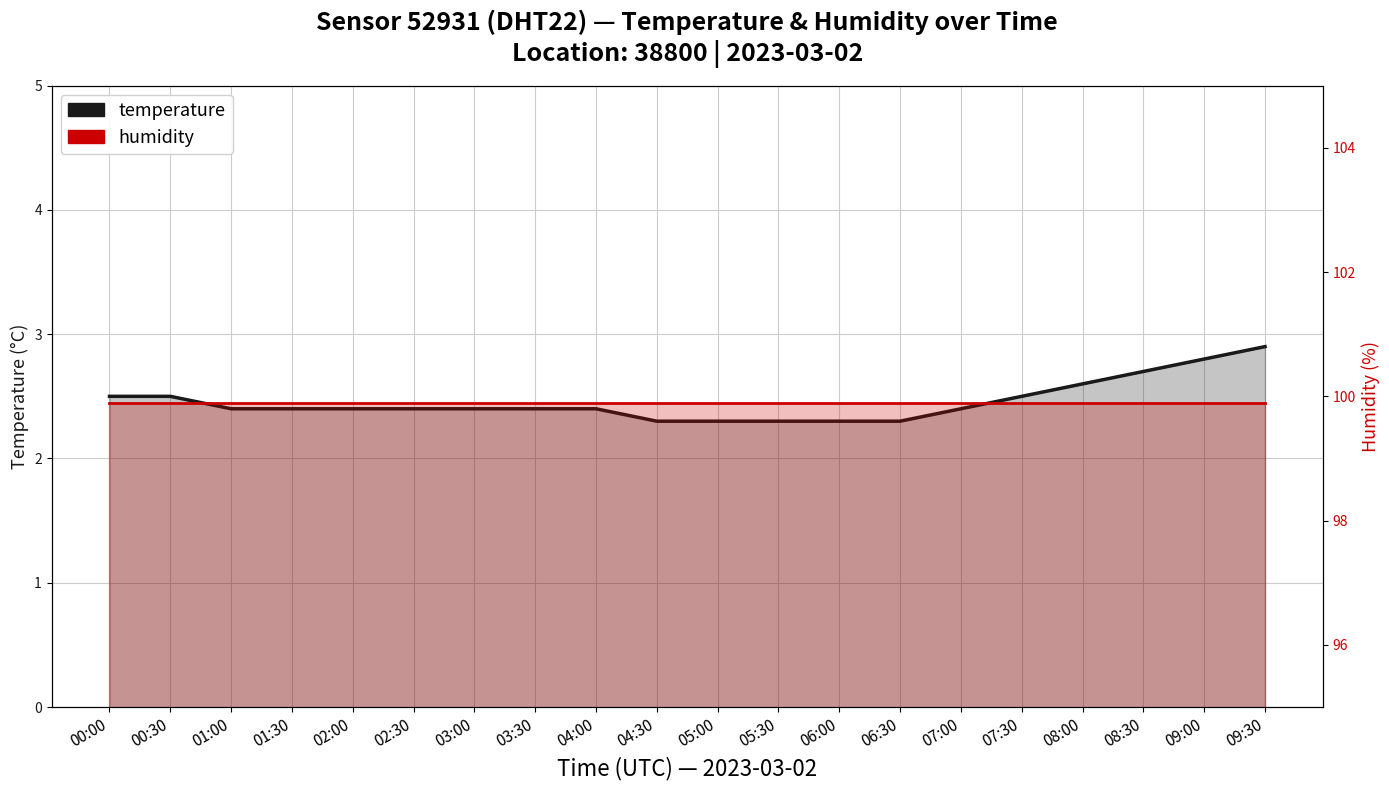

At which category is the sum across all series the highest?

09:30